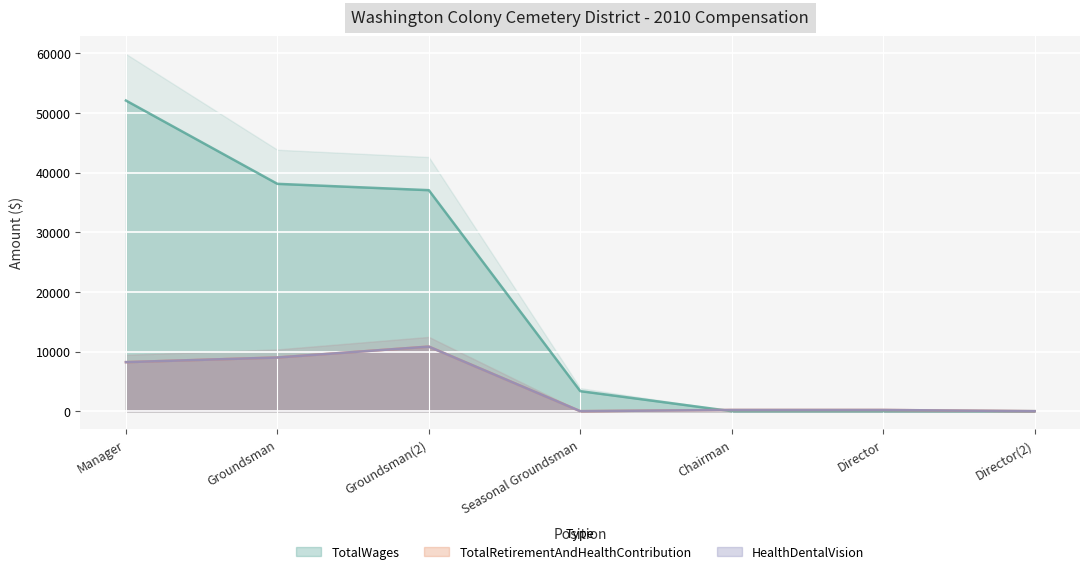

Rank the series by their maximum value, from highest to lowest.

TotalWages, TotalRetirementAndHealthContribution, HealthDentalVision